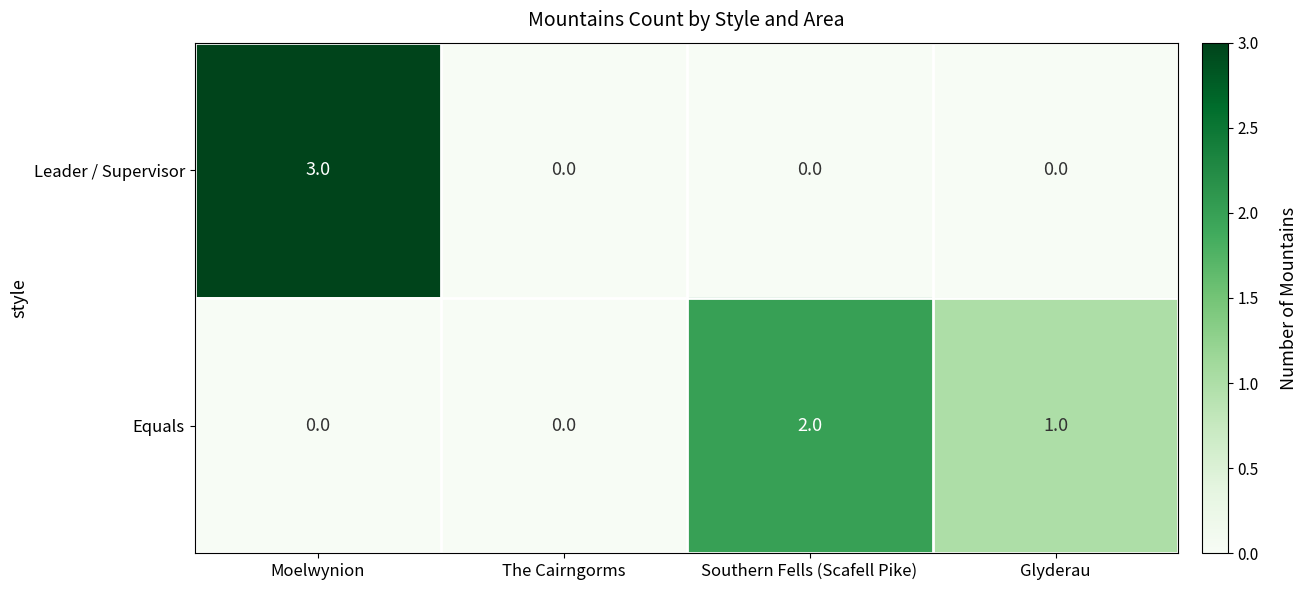

Rank the series at Moelwynion from lowest to highest value.

Equals, Leader / Supervisor